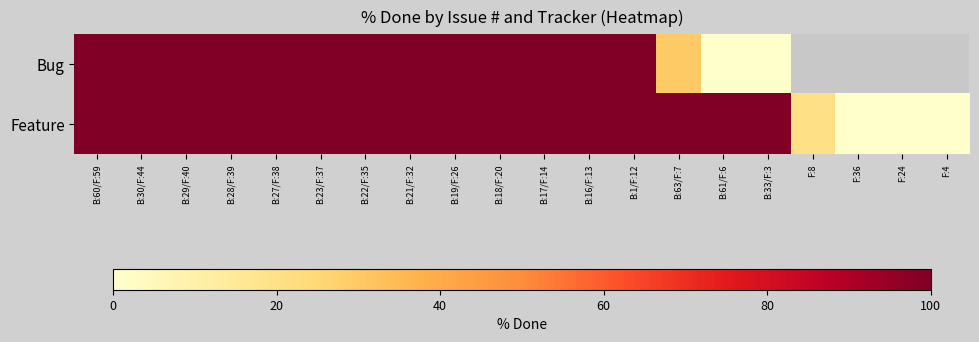

Rank the series at B:33/F:3 from highest to lowest value.

Feature, Bug